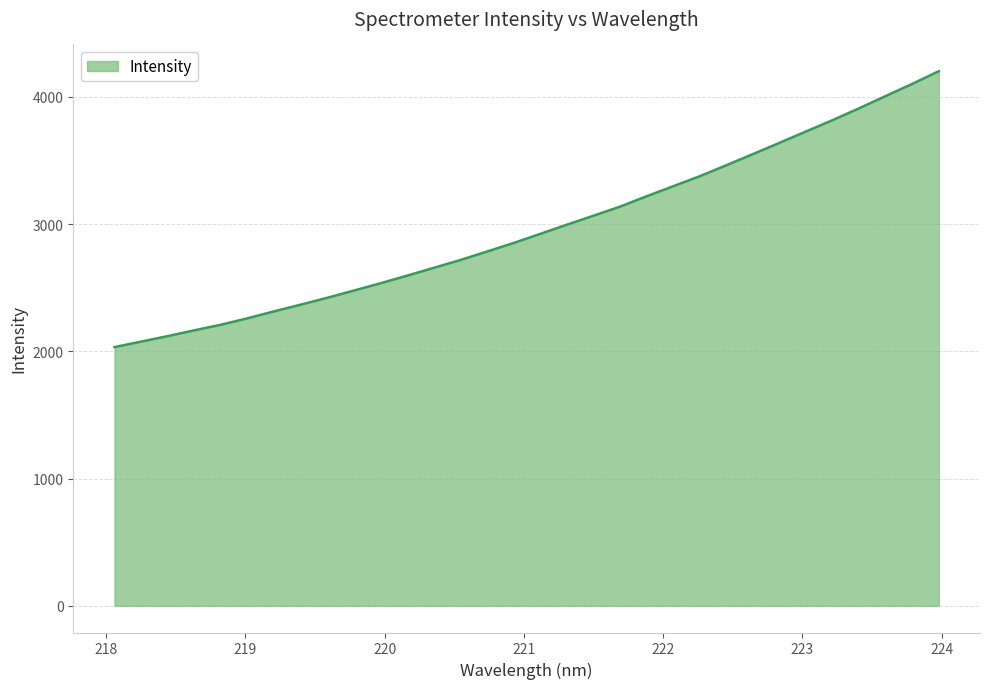

What is the difference between the maximum and minimum values?

2168.6